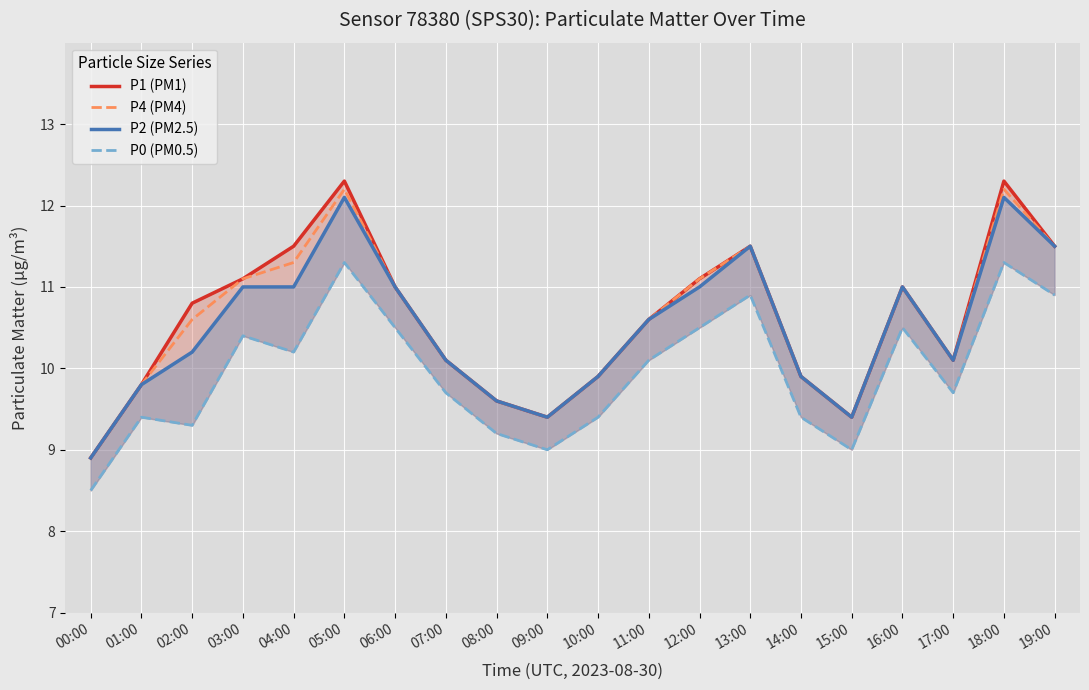

True or false: P1 (PM1) has a value of 16.7 at 07:00.

False